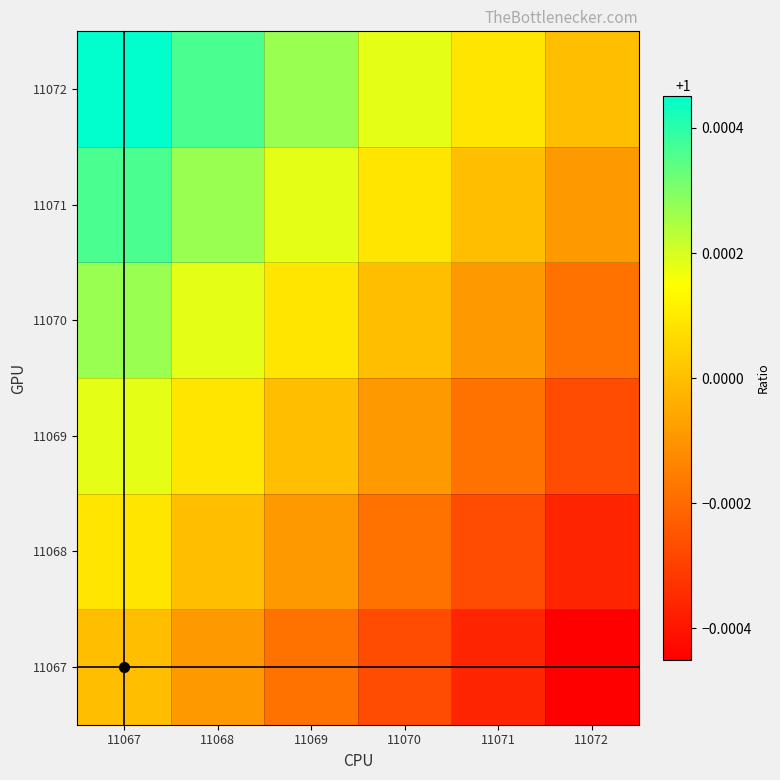

List the series in order of their overall mean, highest first.

11072, 11071, 11070, 11069, 11068, 11067